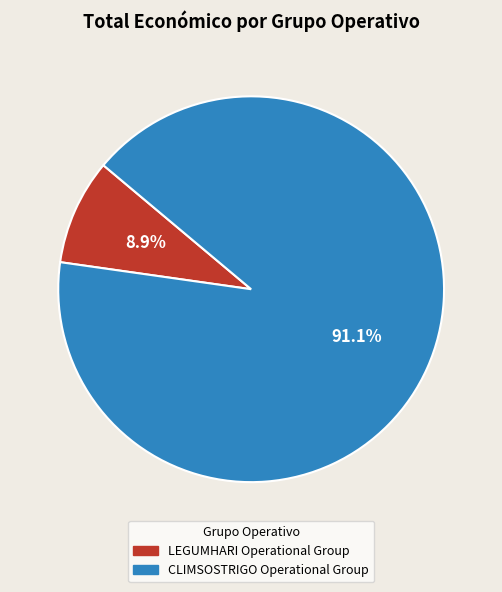

What percentage is the CLIMSOSTRIGO Operational Group slice, to the nearest percent?

91%